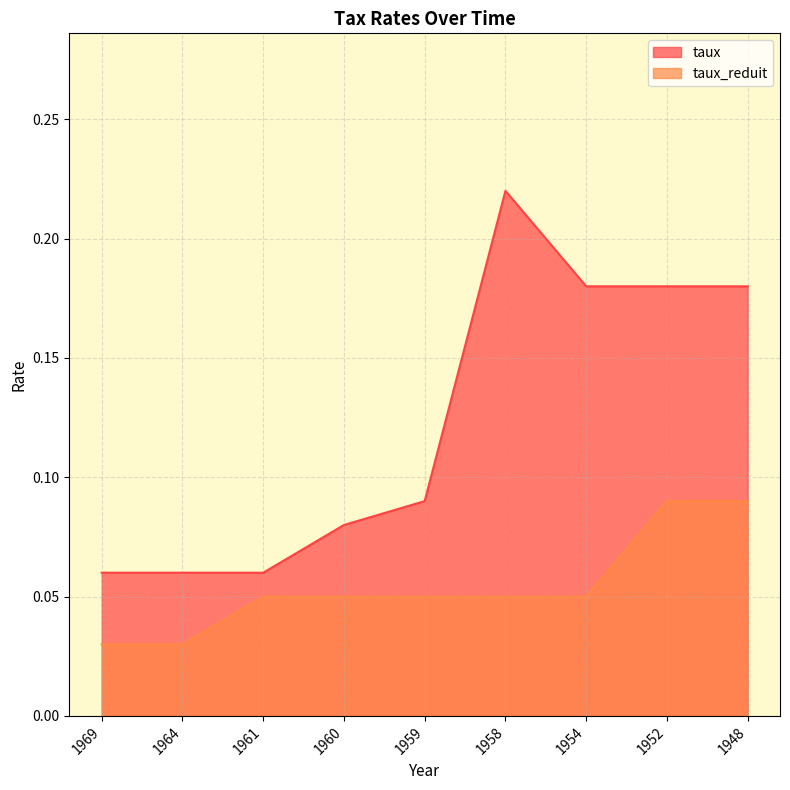

How many lines are shown in the chart?

2